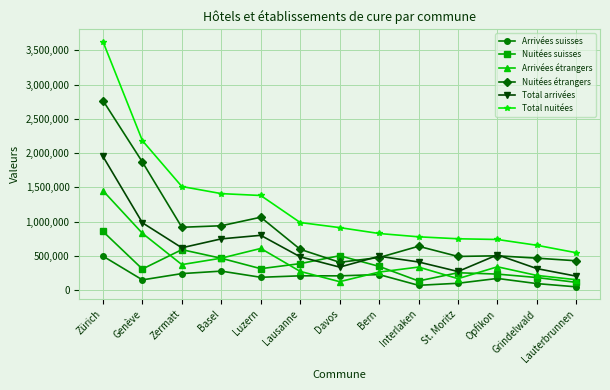

What are all the series names shown in the legend?

Arrivées suisses, Nuitées suisses, Arrivées étrangers, Nuitées étrangers, Total arrivées, Total nuitées